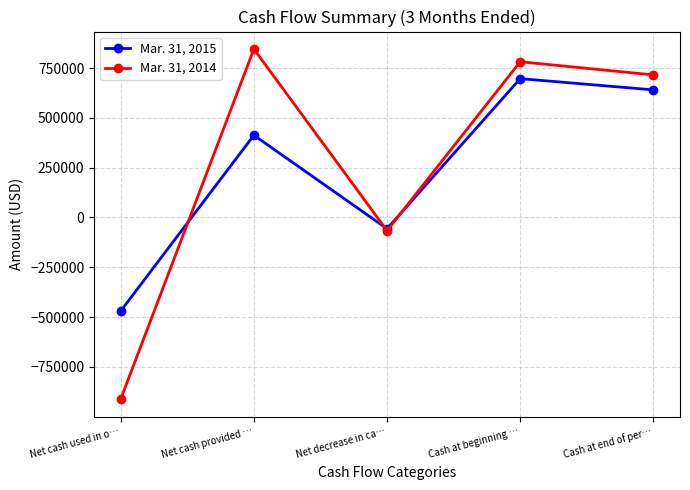

What is the greatest value displayed?

845243